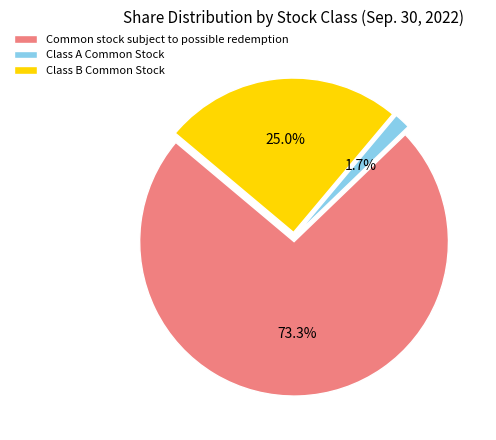

What percentage is NOT represented by Common stock subject to possible redemption?

26.7%